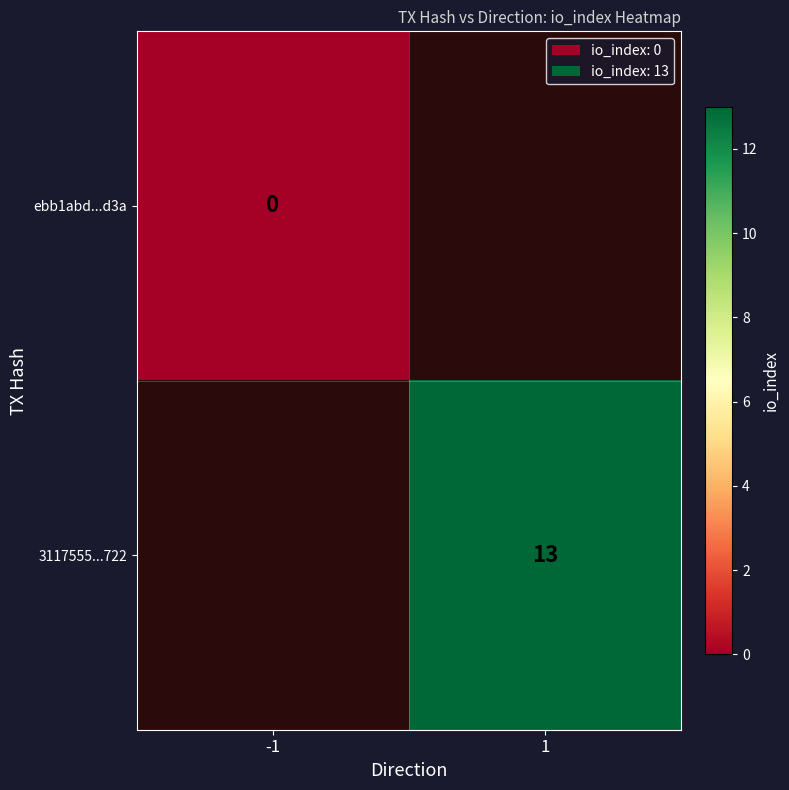

What is the maximum value shown in the chart?

13.0